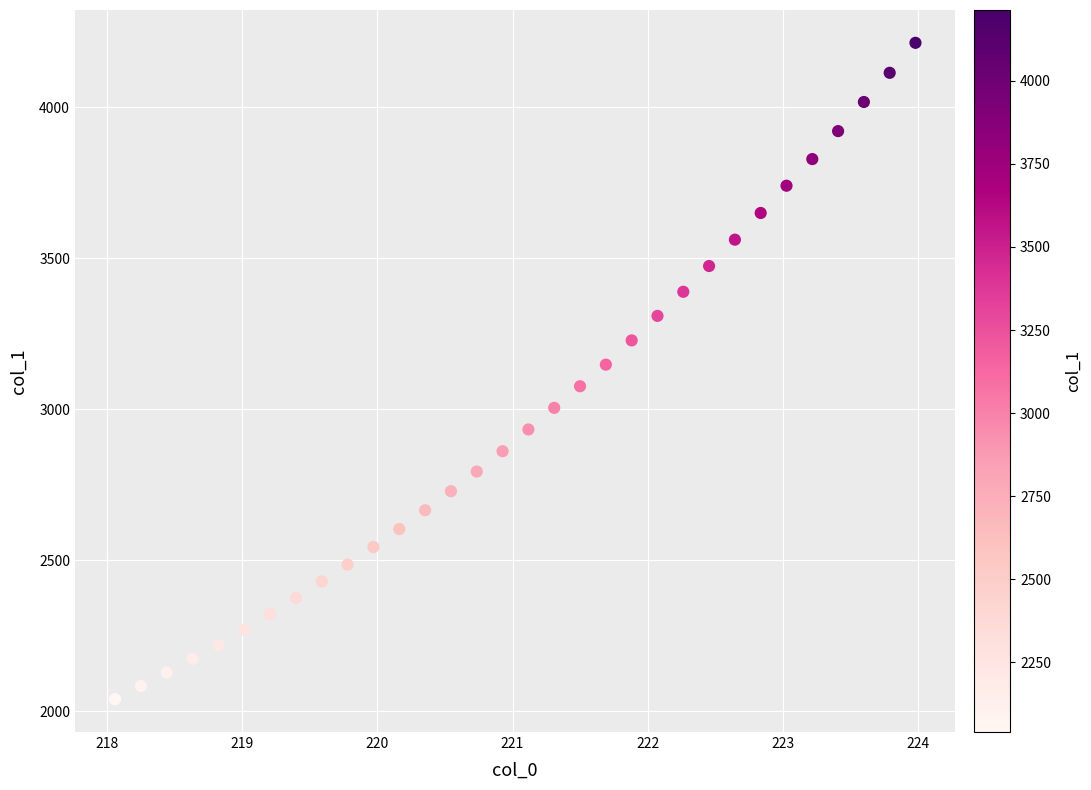

What is the range of X values (max minus min)?

5.9